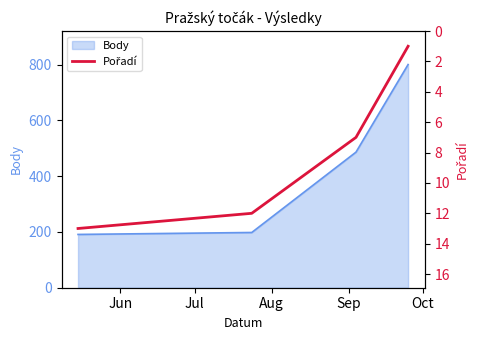

What is the value of the 3rd point from the left?

7